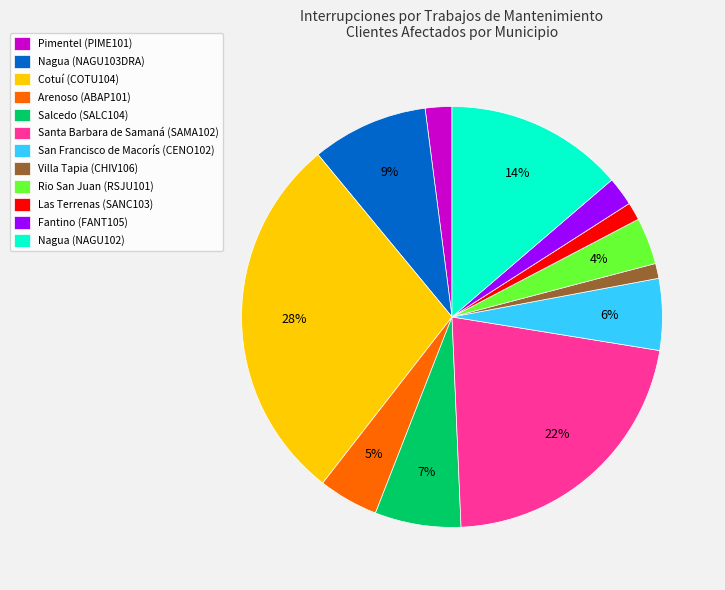

Is the sum of Cotuí (COTU104) and Las Terrenas (SANC103) greater than half?

No